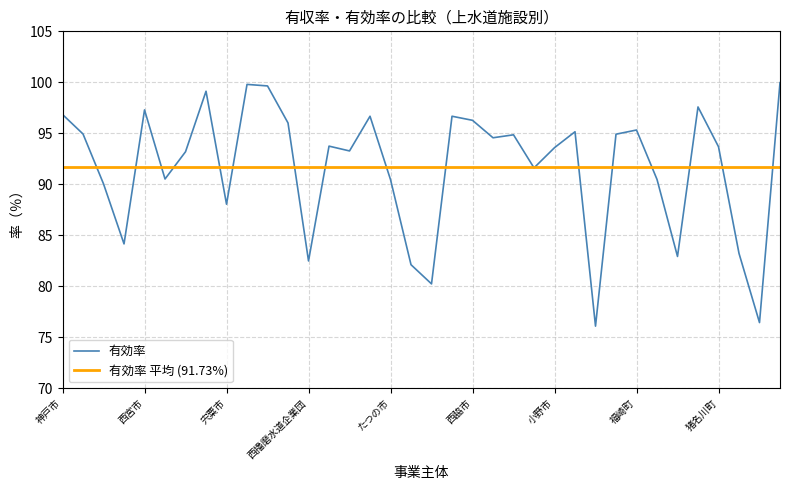

Which series has the largest range (max minus min)?

有効率